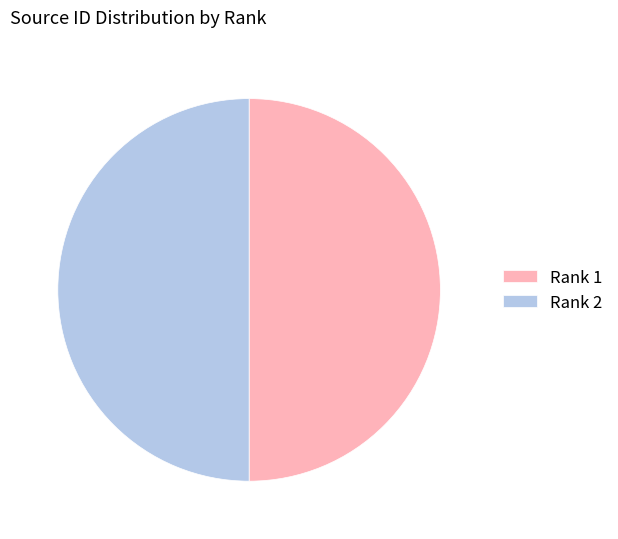

Combined, do Rank 1 and Rank 2 account for over 50%?

Yes